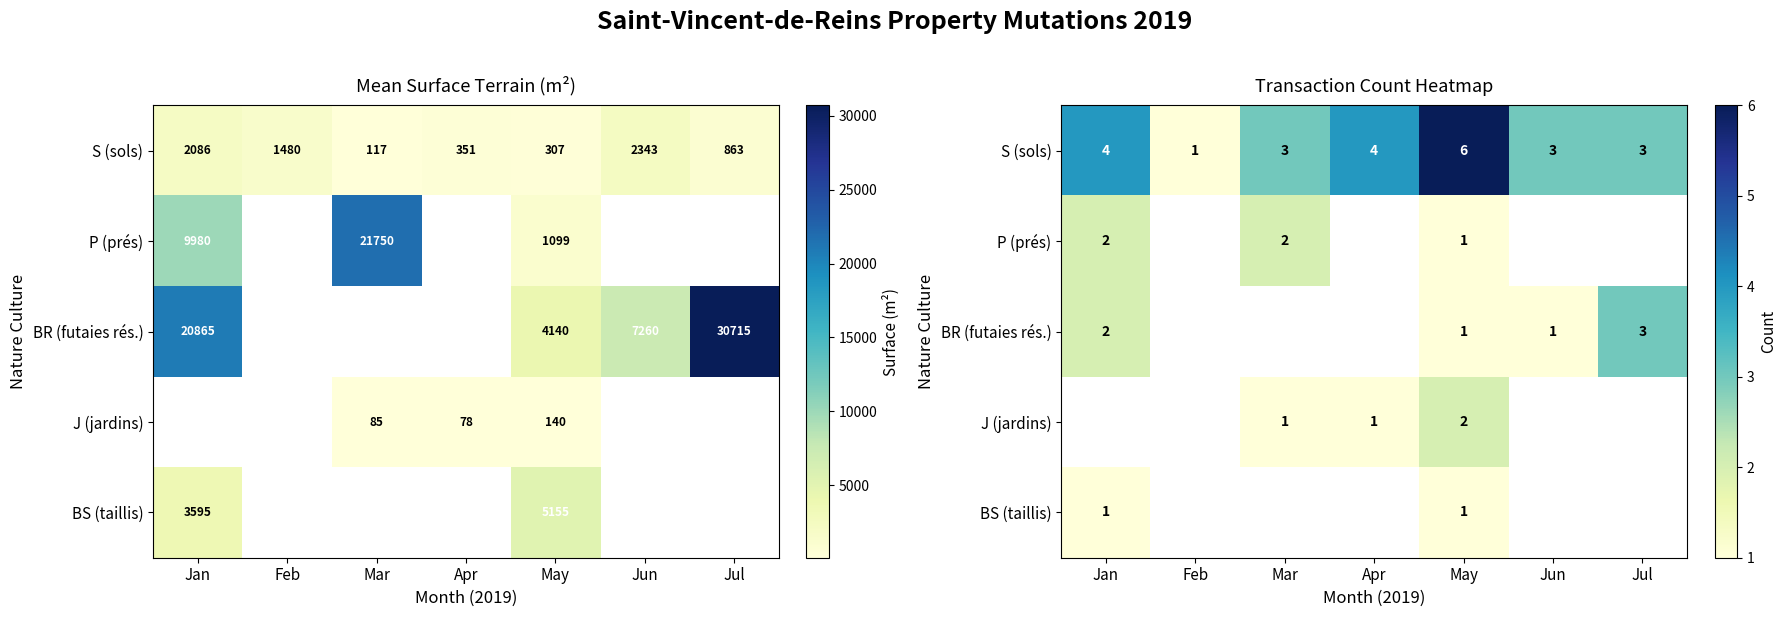

Read the P (prés) value at Mar.

2.0